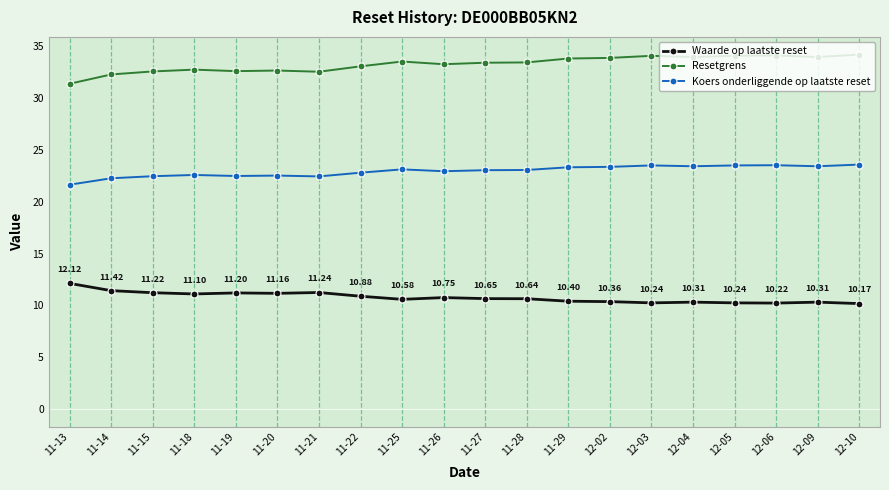

The value of Waarde op laatste reset at 11-26 is 6.8. True or false?

False